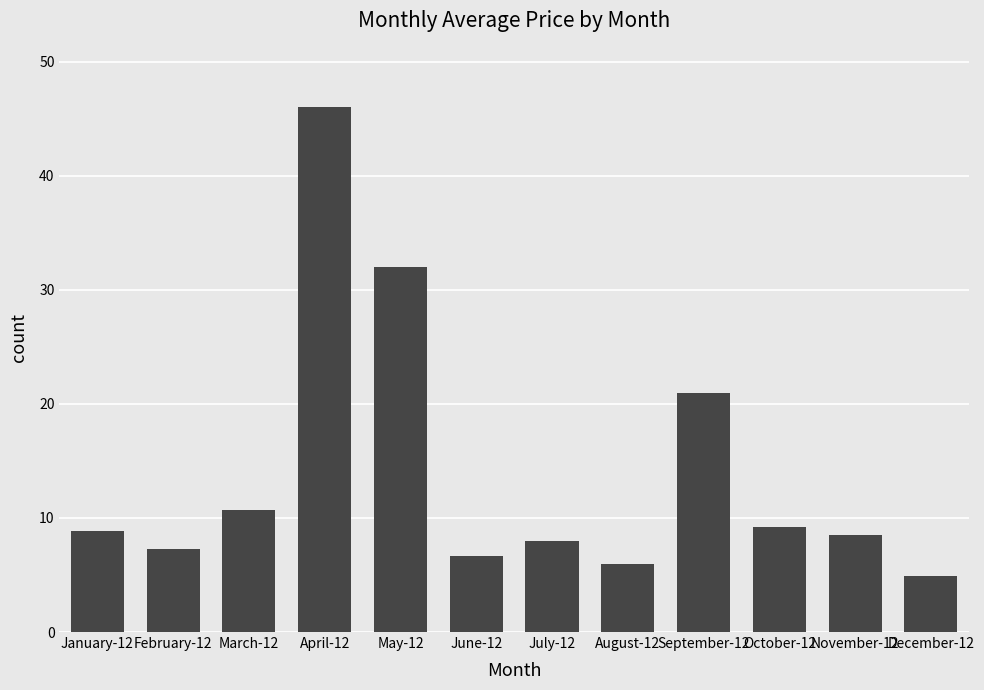

Does the chart contain stacked bars?

No